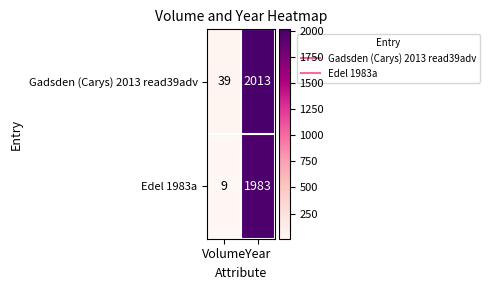

At Volume, list the series in order from smallest to largest.

Edel 1983a, Gadsden (Carys) 2013 read39adv